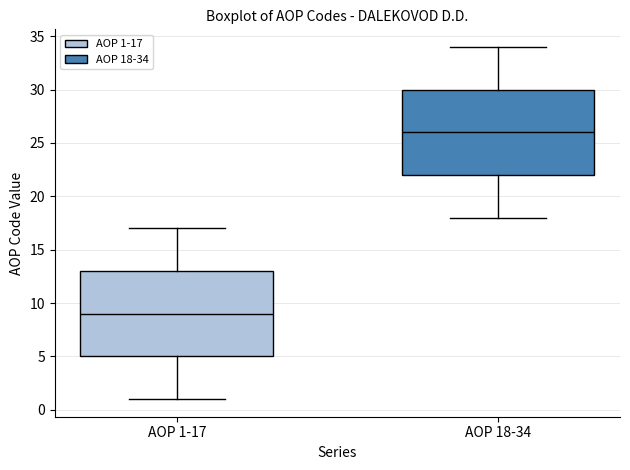

Which box has the lowest median line?

AOP 1-17